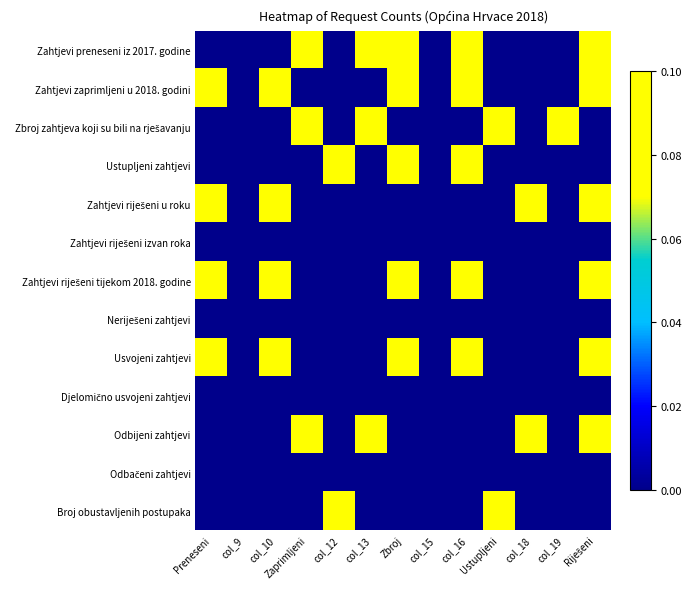

What is the difference between the highest and lowest values at Riješeni?

0.1